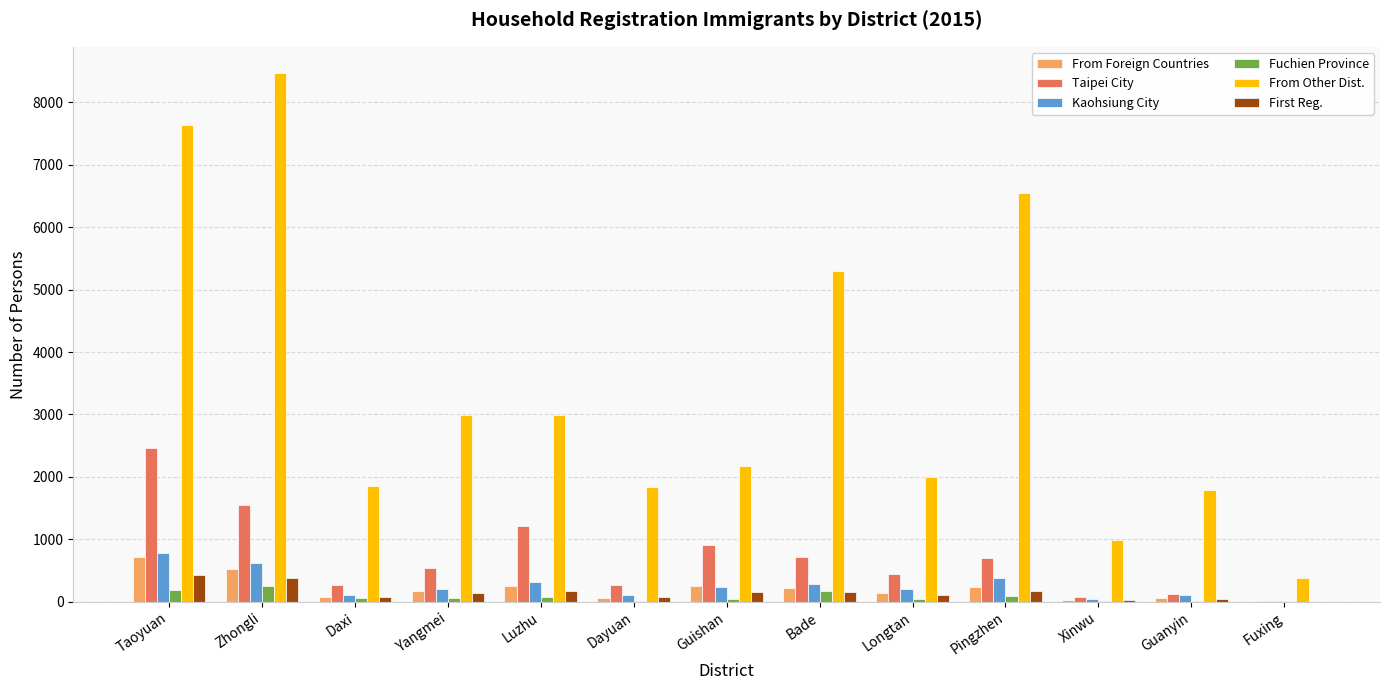

The value of Taipei City at Bade is 422. True or false?

False